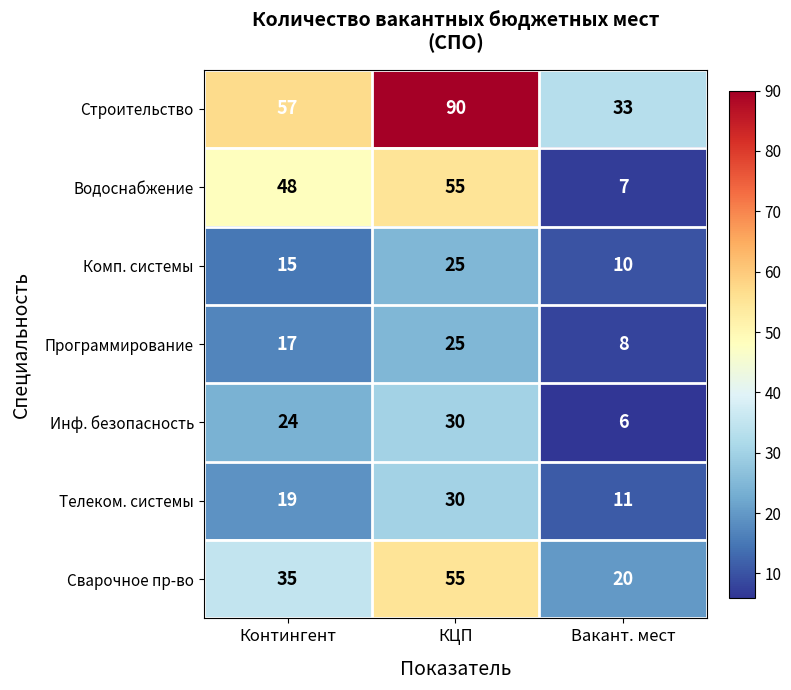

What is the total value across all series at Контингент?

215